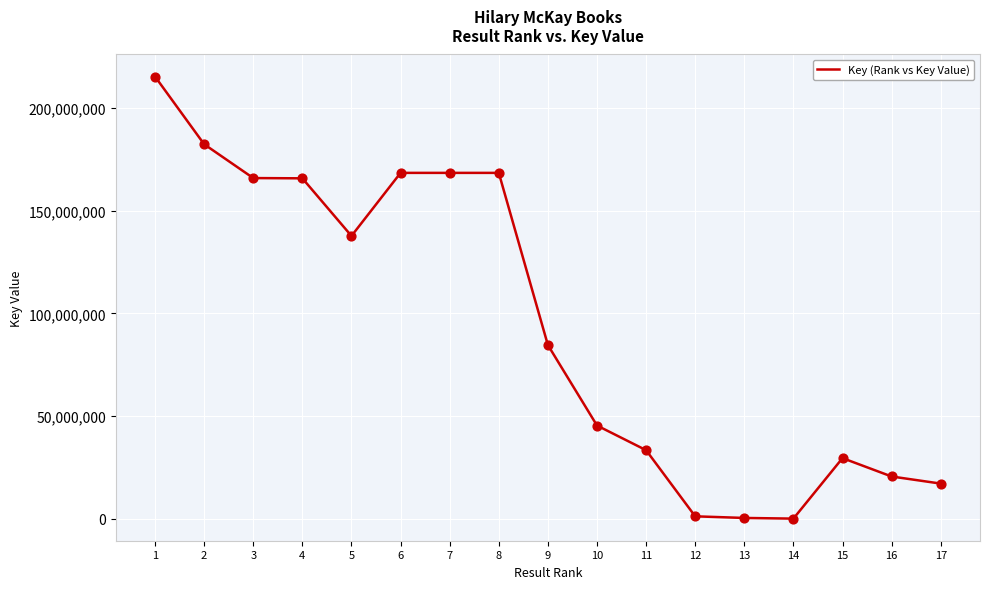

Which has a higher value, 15 or 8?

8